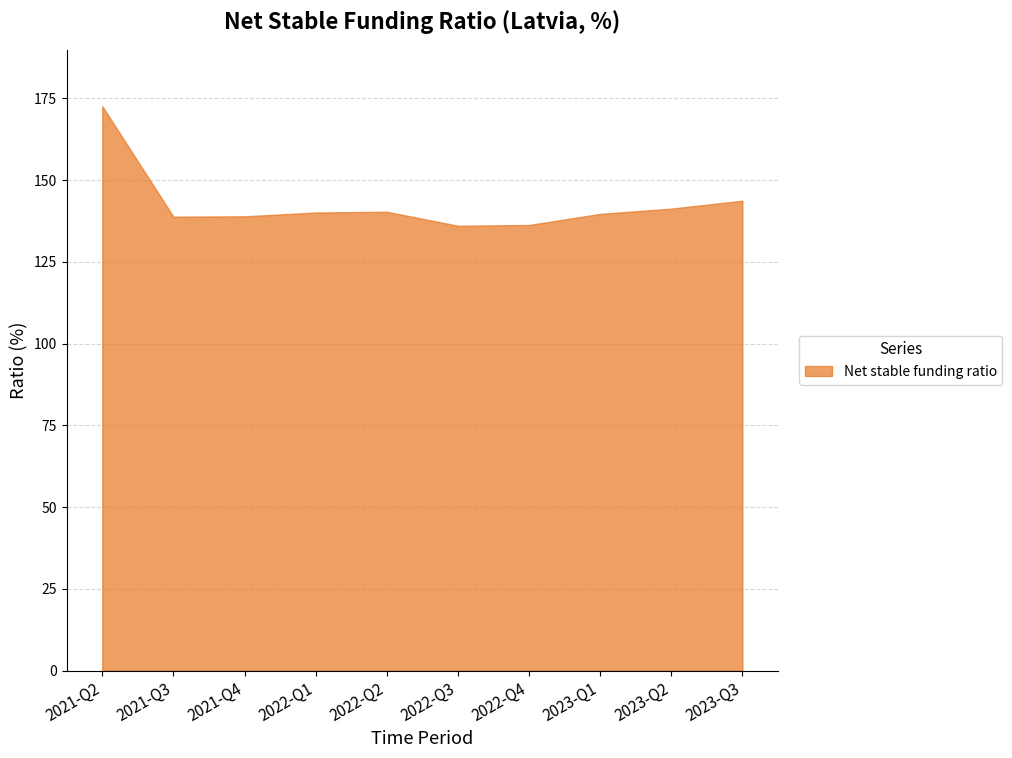

Where does the data first go above 140?

2021-Q2